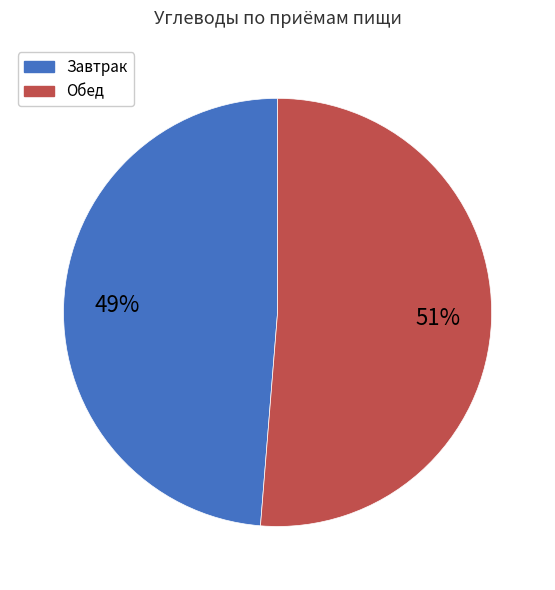

To the nearest percent, what is the average slice percentage?

50%